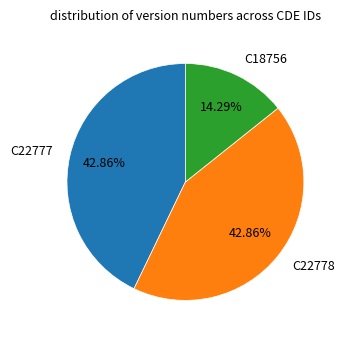

What percentage do C22778 and C18756 together represent?

57.1%